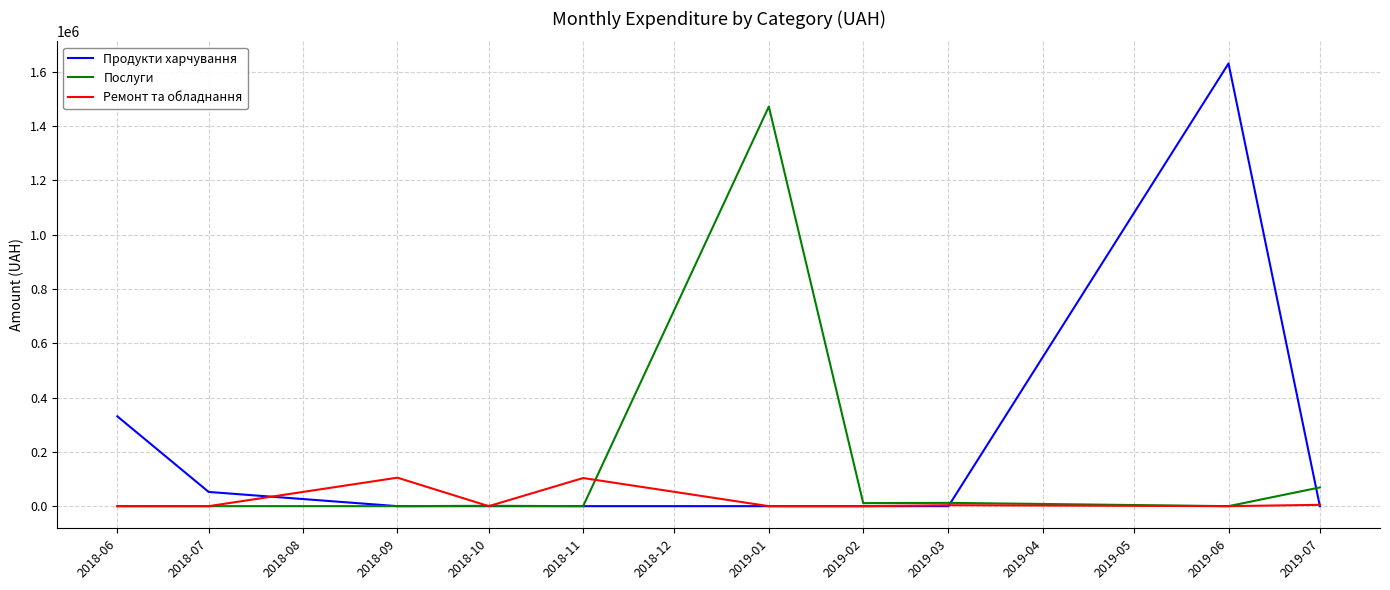

Between which two adjacent categories do Ремонт та обладнання and Продукти харчування first intersect?

2018-07 and 2018-09